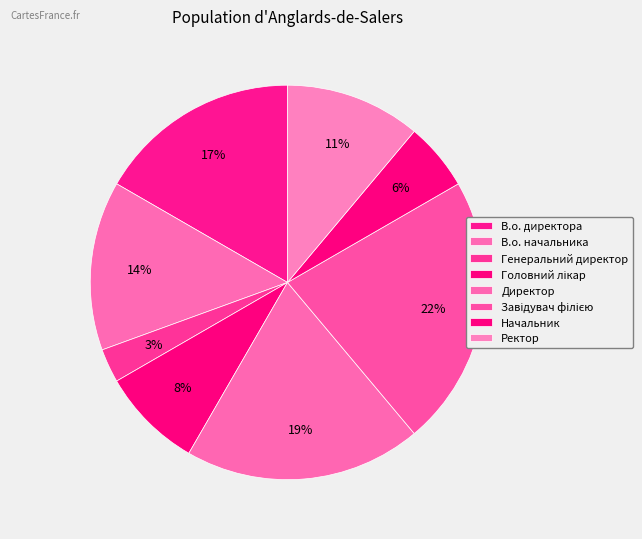

How many slices are in this pie chart?

8